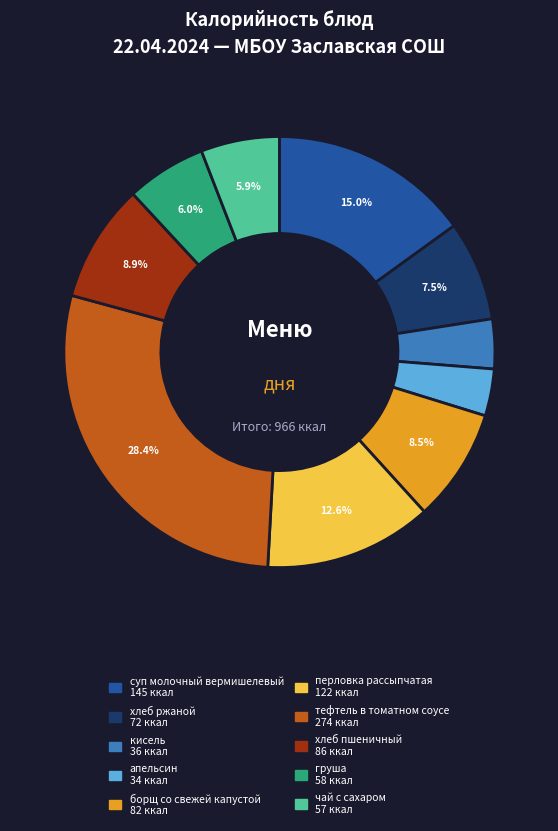

How many slices are in this pie chart?

10